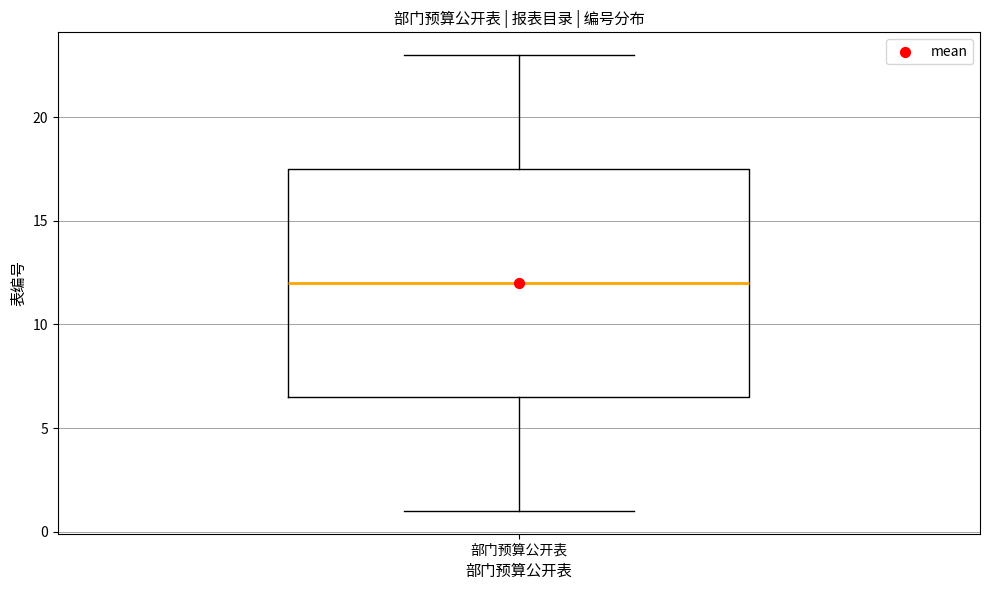

Read this box plot against the y-axis: the position of the median line, the range covered by the box, and the ends of both whiskers. The values are not printed on the chart, so give them approximately, as read against the axis.

median 12.0, box 6.5 to 17.5, whiskers 1.0 to 23.0